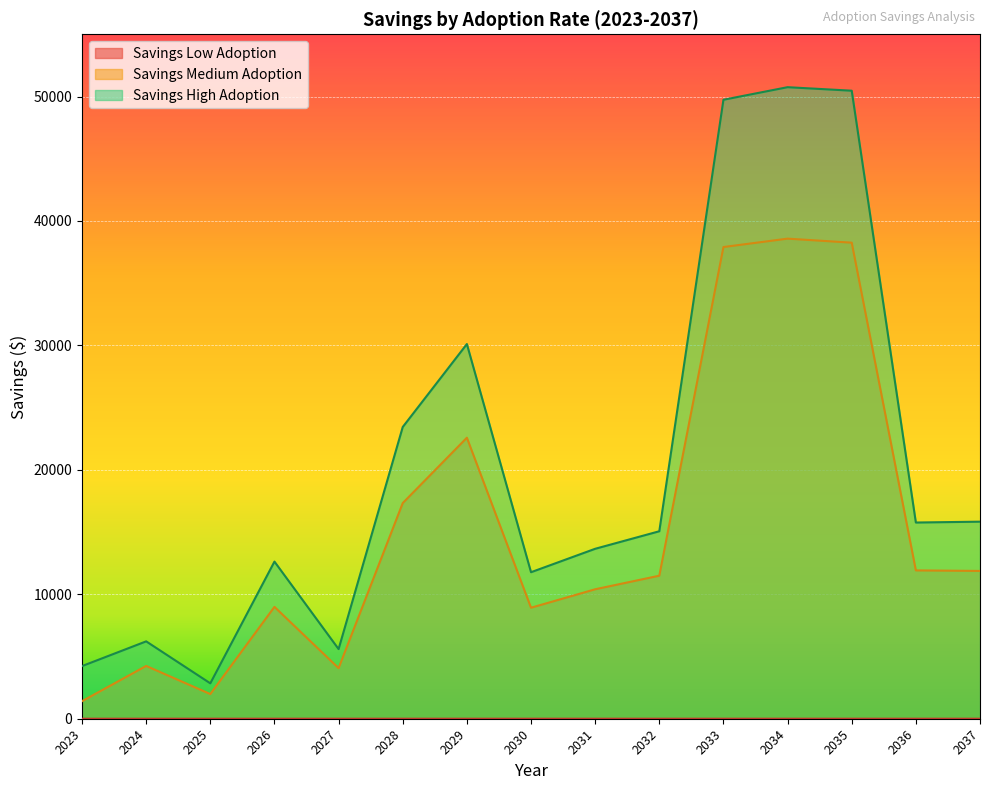

At which category does the chart reach its minimum across all series?

2023